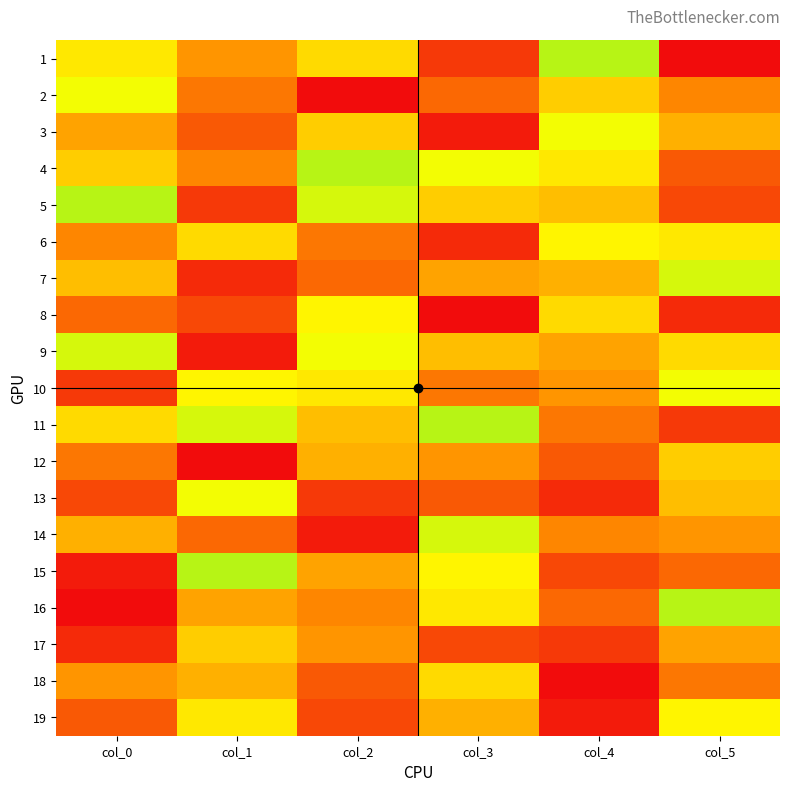

At which category is the sum across all series the highest?

col_5